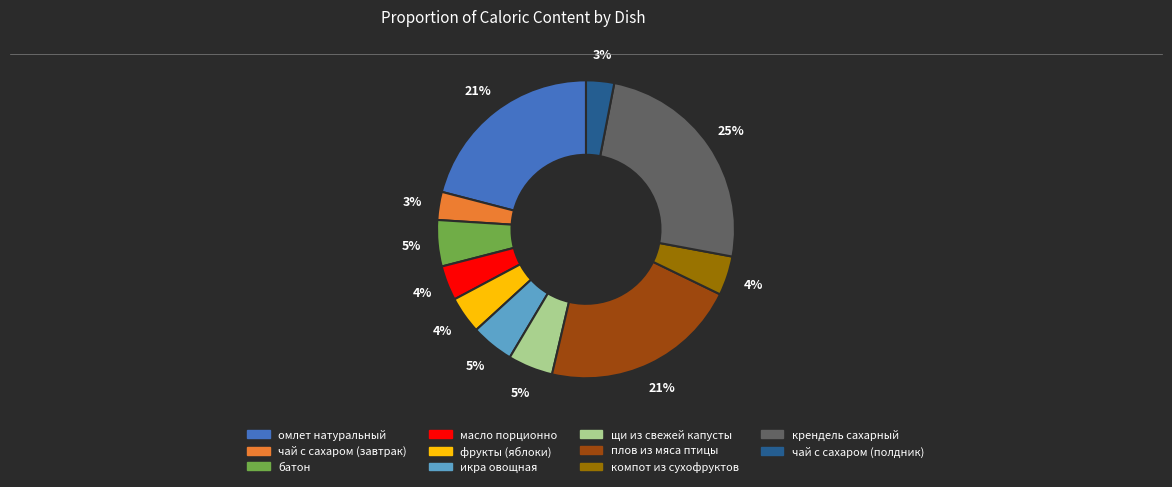

To the nearest percent, what is the average slice percentage?

9%